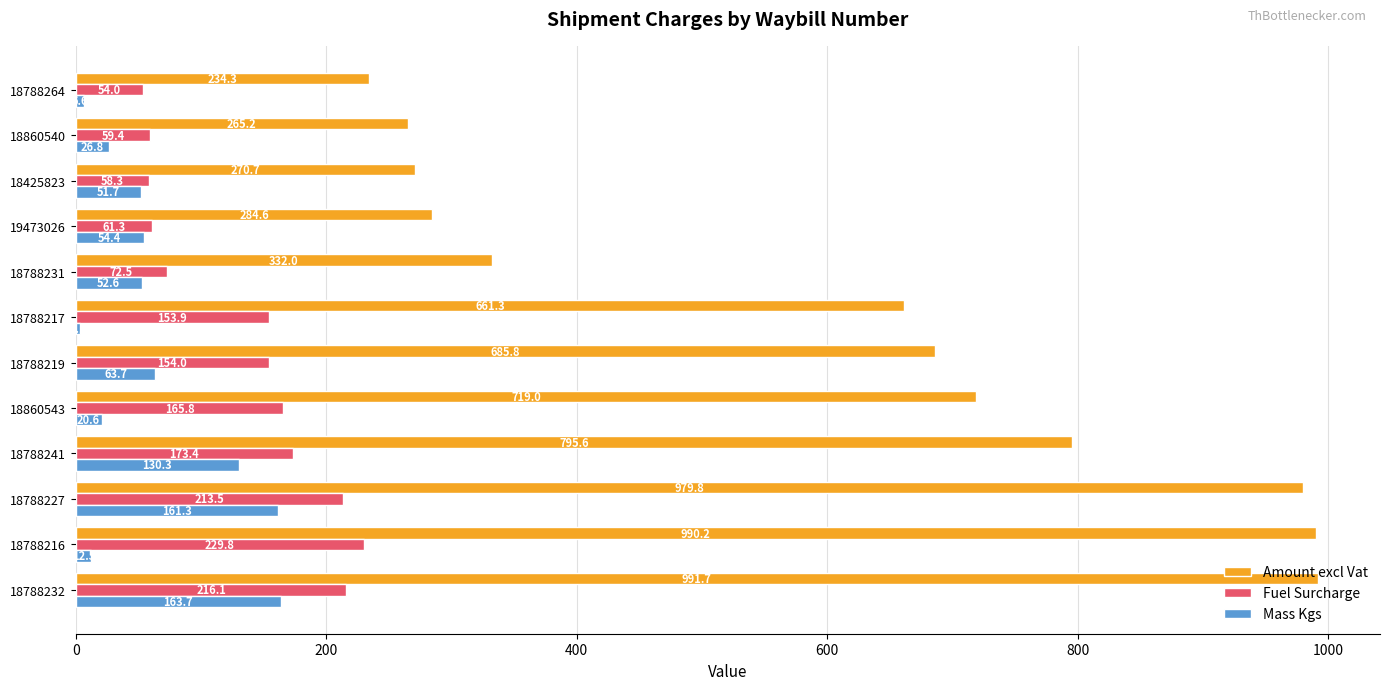

At which label is Mass Kgs closest to 83?

18788219